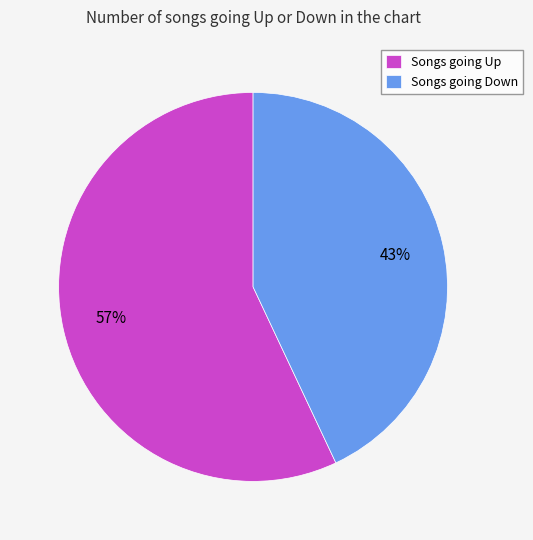

What percentage is the Songs going Down slice, to the nearest percent?

43%